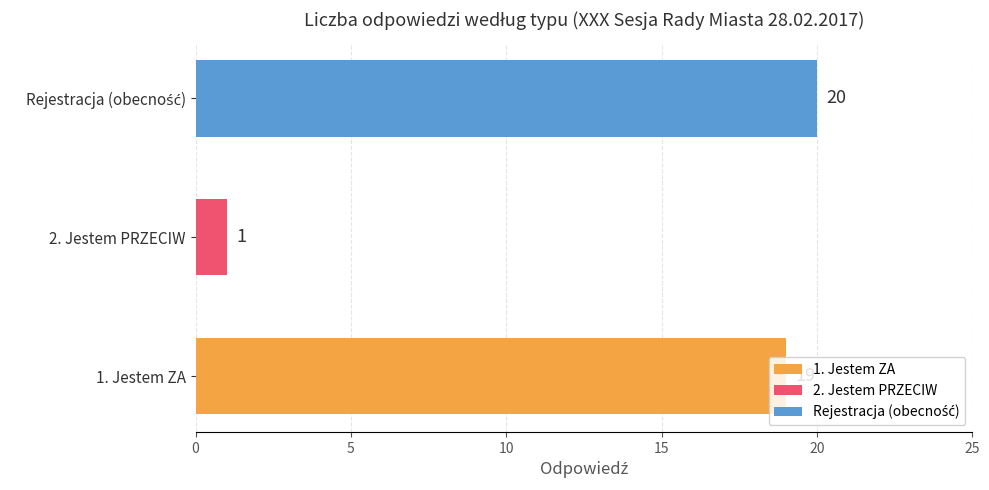

What is the average value?

13